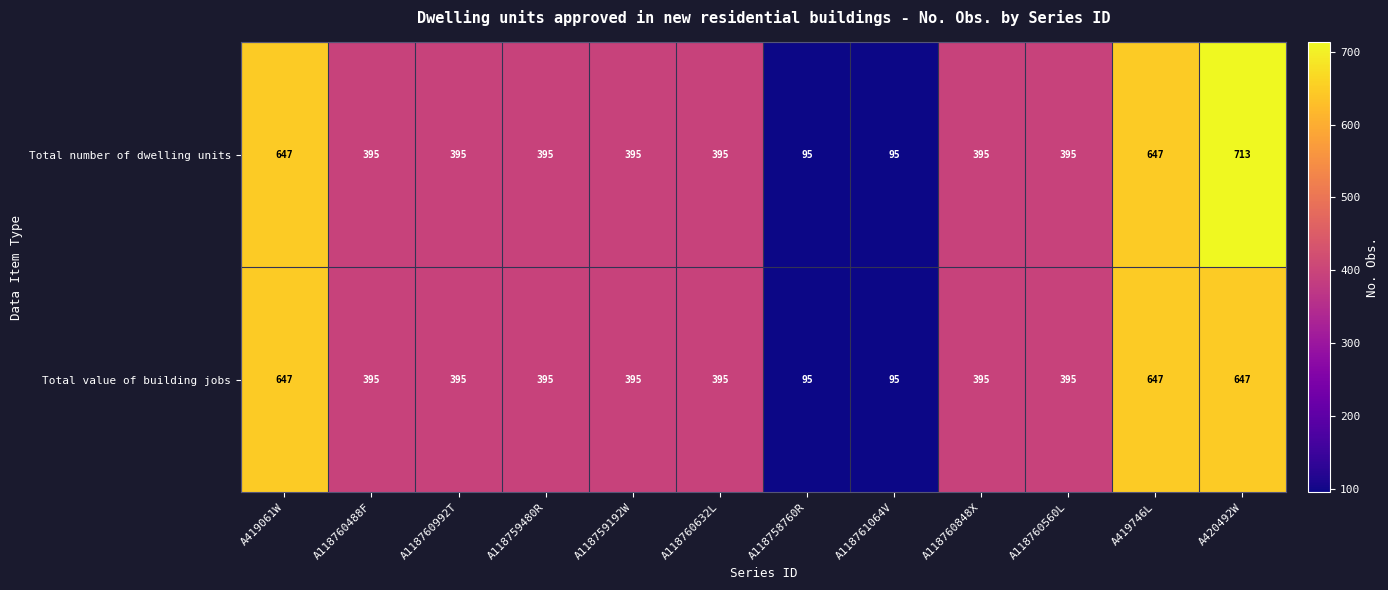

How many distinct data groups are displayed?

2